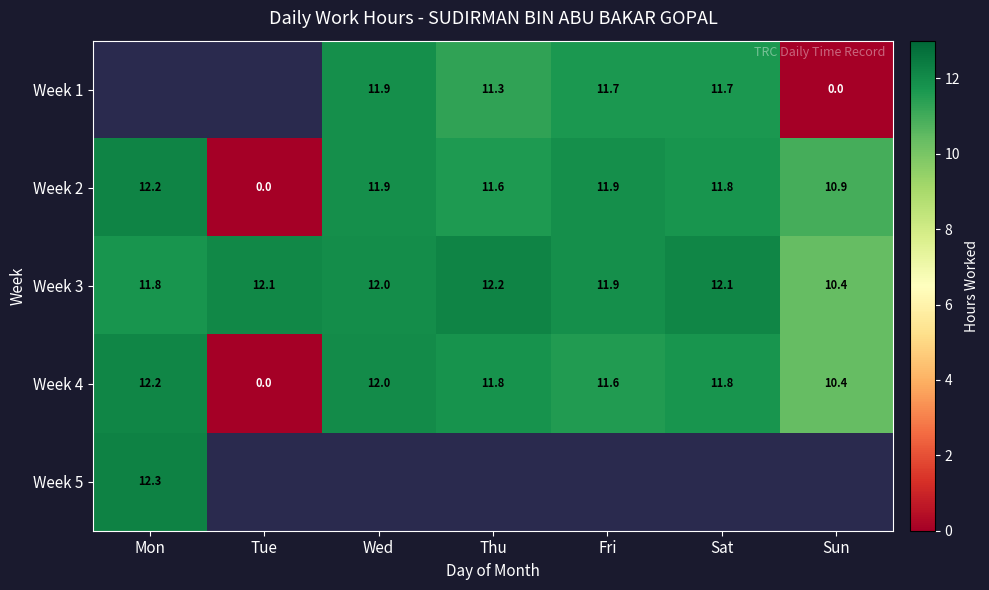

How many positive values does the Week 4 series have?

6